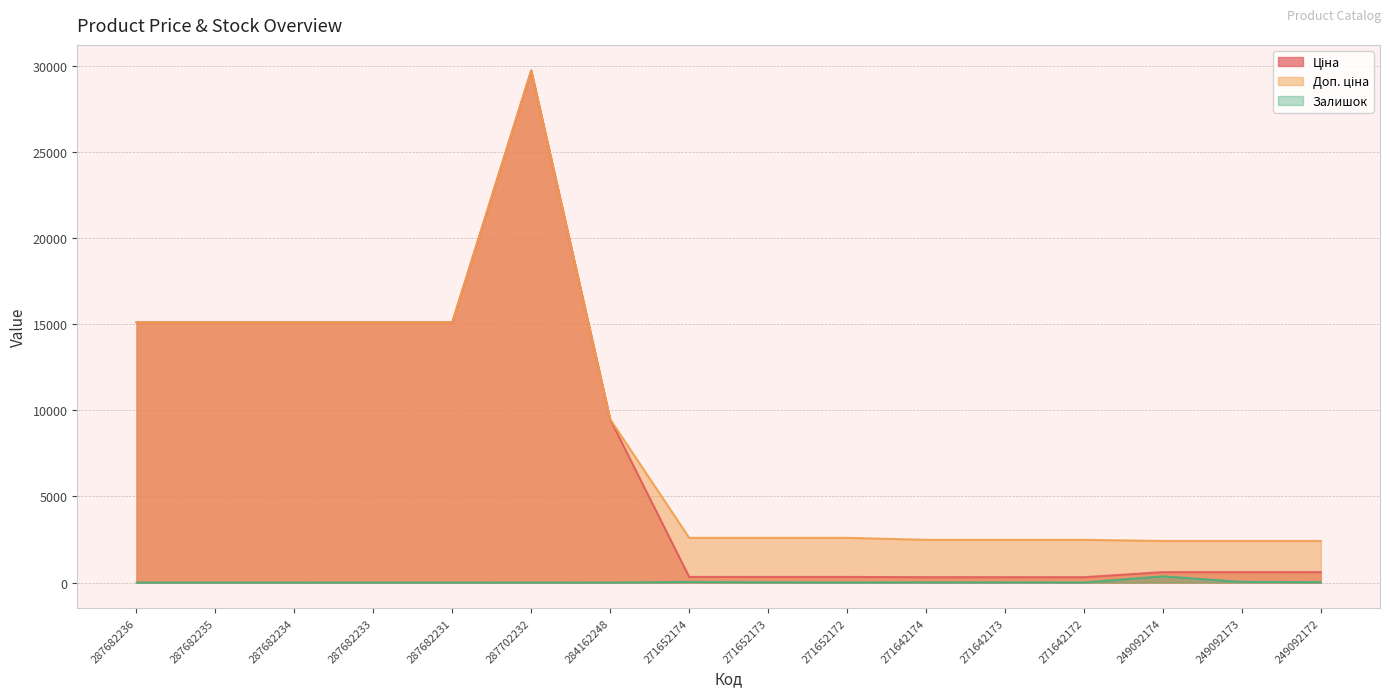

The value of Ціна at 284162248 is 9480.1. True or false?

True